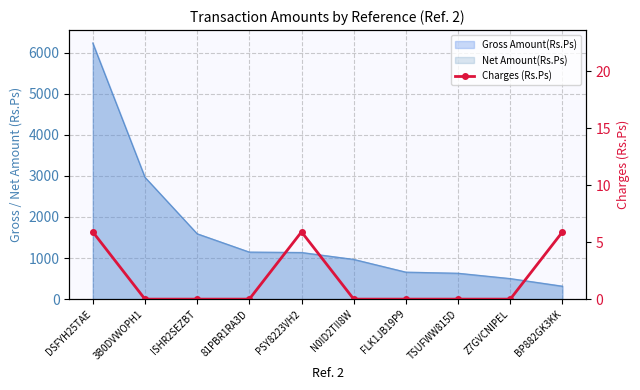

What position from the right is 3B0DVWOPH1?

9